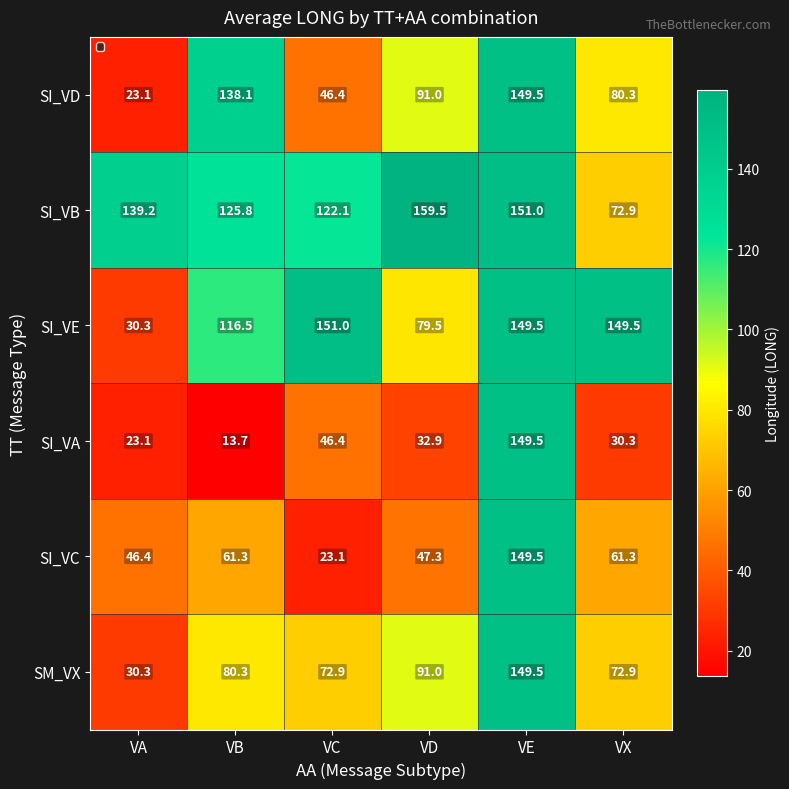

What is the difference between the maximum and minimum values in the SI_VD series?

126.4